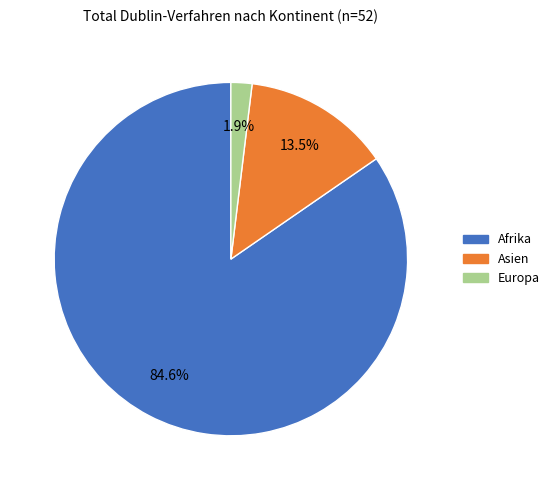

How many slices are in this pie chart?

3